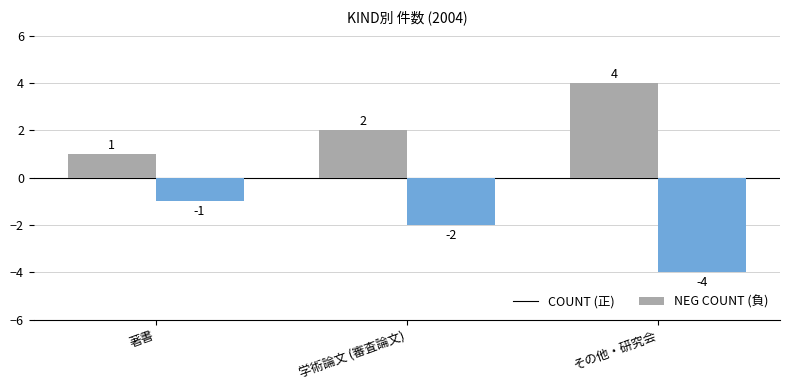

What is the minimum value shown in the chart?

-4